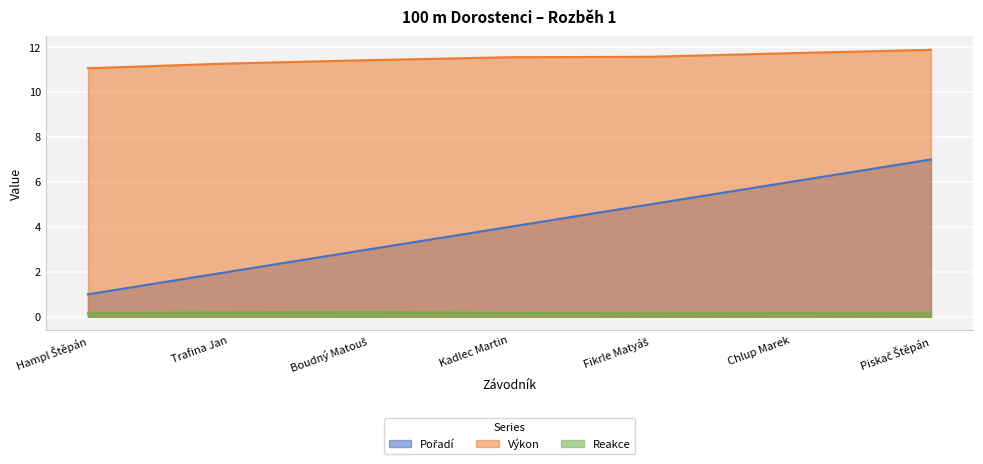

What is the minimum value shown in the chart?

0.2